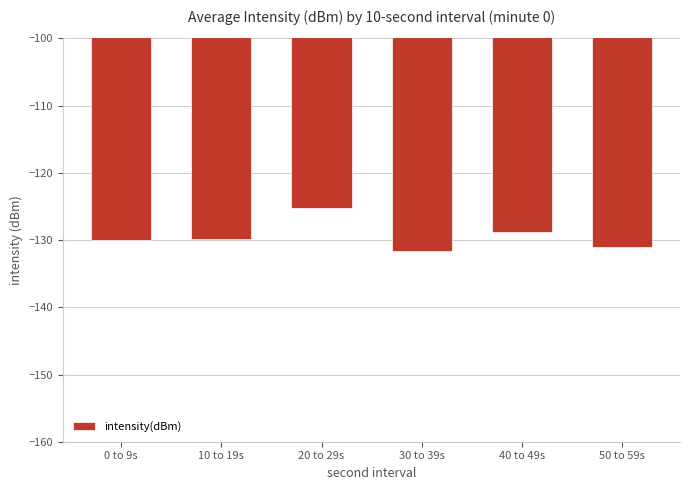

Which category has the highest value across all series?

20 to 29s